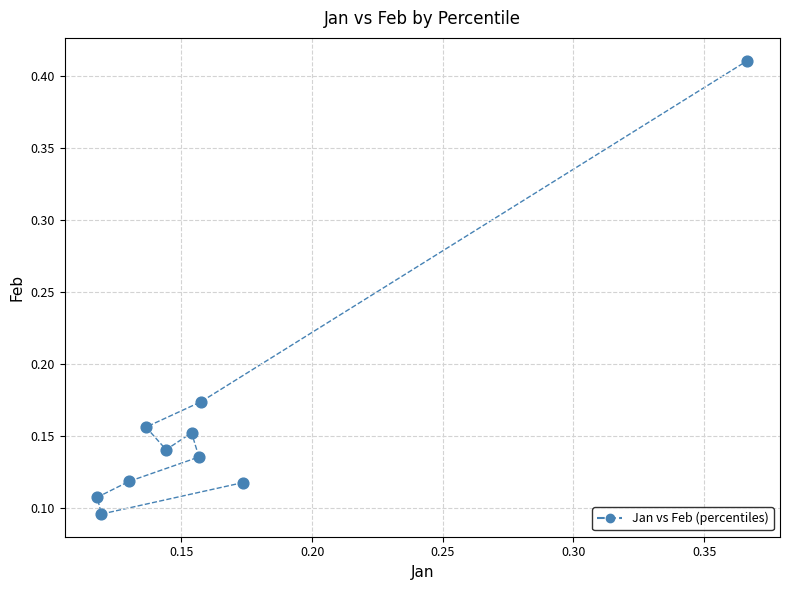

What is the range of Y values (max minus min)?

0.3